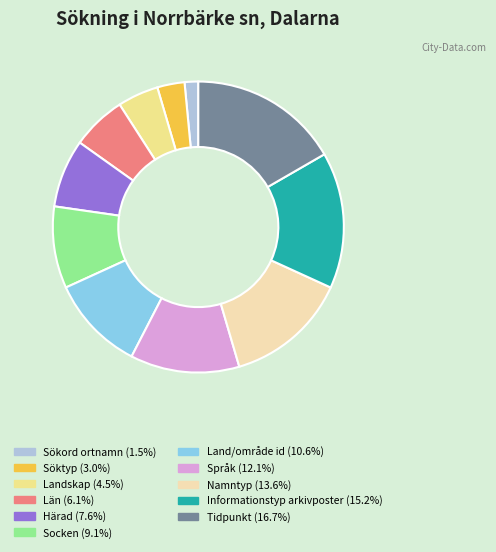

Is the sum of Län and Språk greater than half?

No